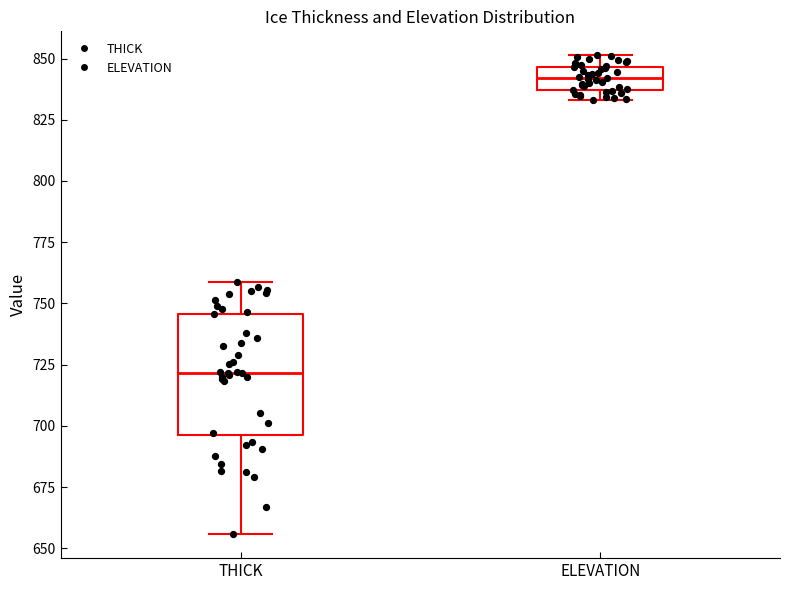

Reading left to right, read every box against the y-axis: the position of its median line, the range the box covers, and the ends of its whiskers. The values are not printed on the chart, so give them approximately, as read against the axis.

THICK: median 720, box 695 to 745, whiskers 655 to 760
ELEVATION: median 840, box 835 to 845, whiskers 835 (just below the box's lower edge) to 850